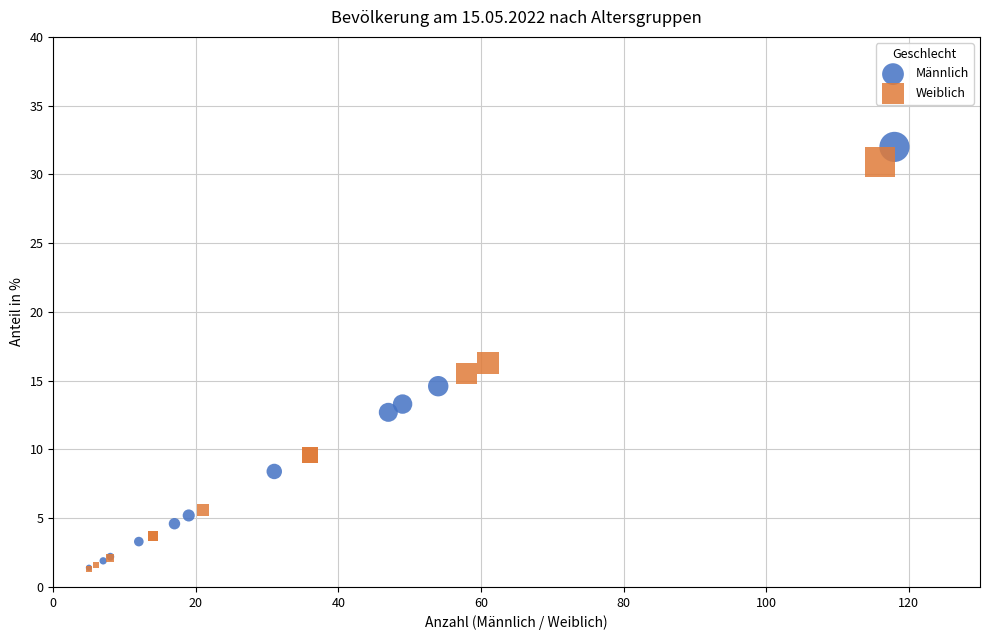

Which series contains the highest Y value?

Männlich